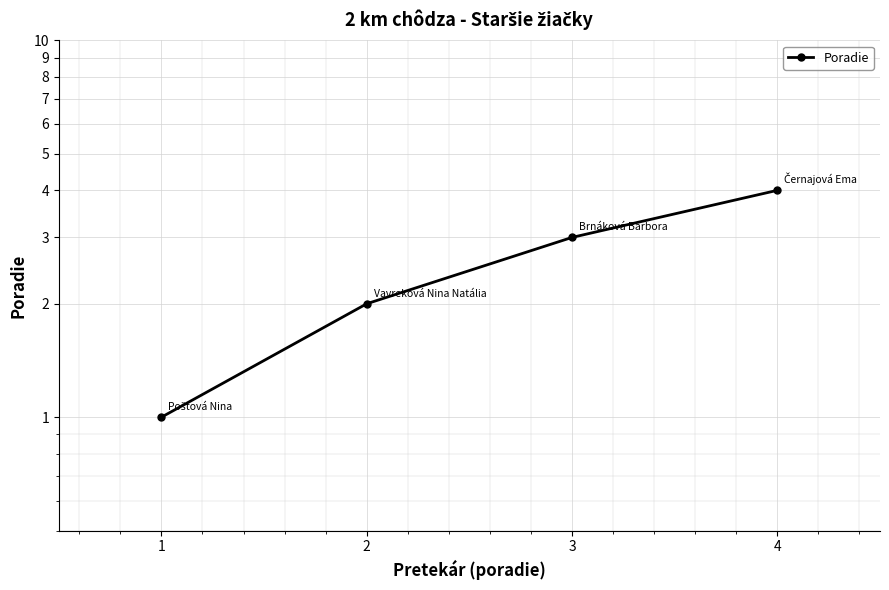

What is the value of the 2nd point from the left?

2